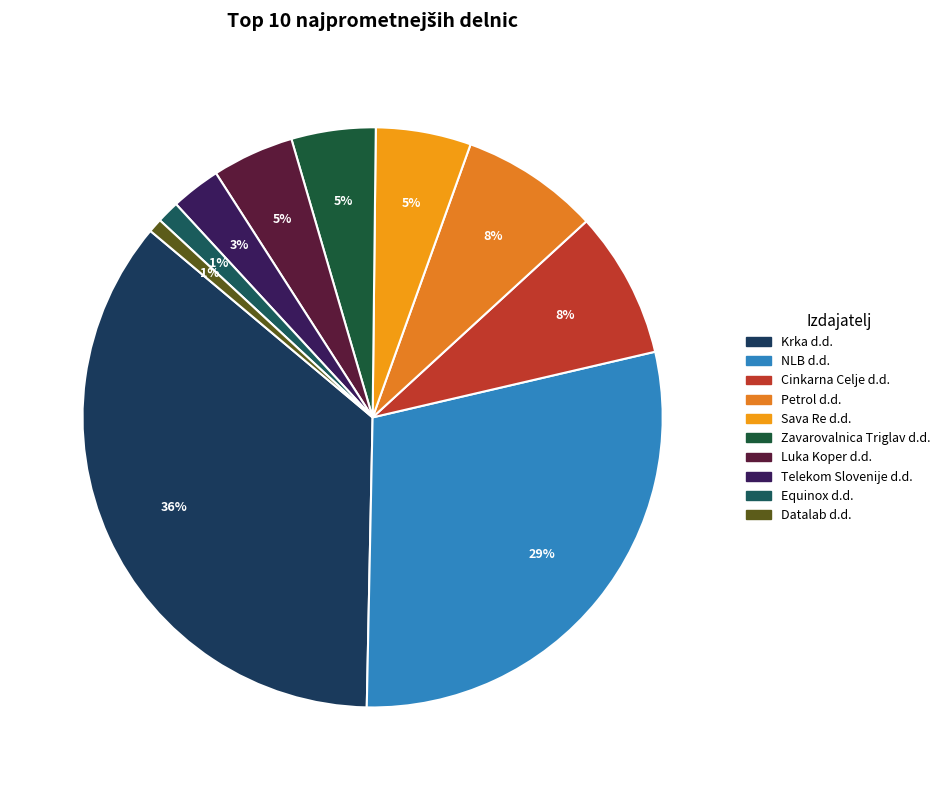

How many slices are in this pie chart?

10